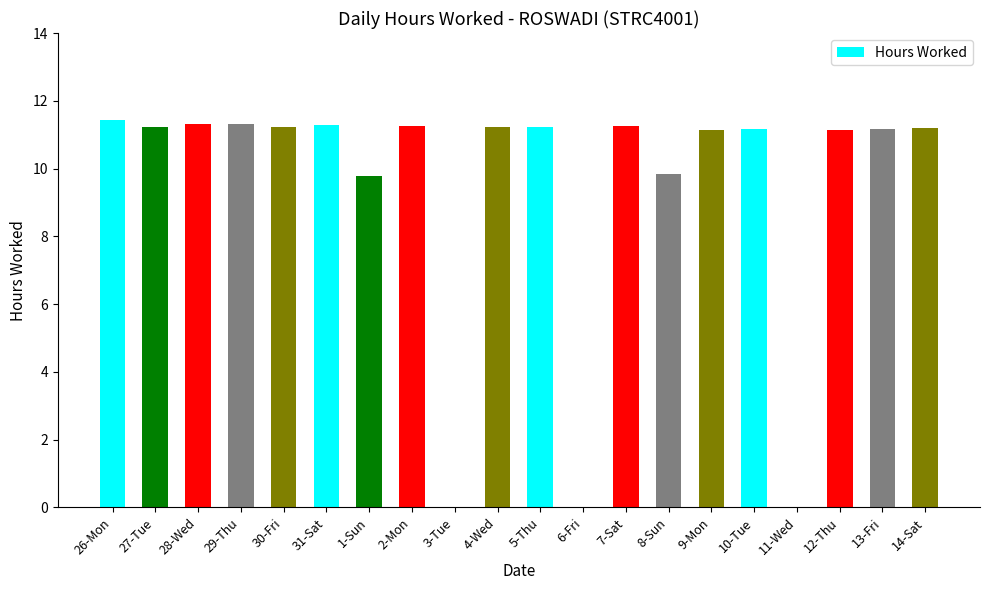

Which has a higher value, 12-Thu or 1-Sun?

12-Thu